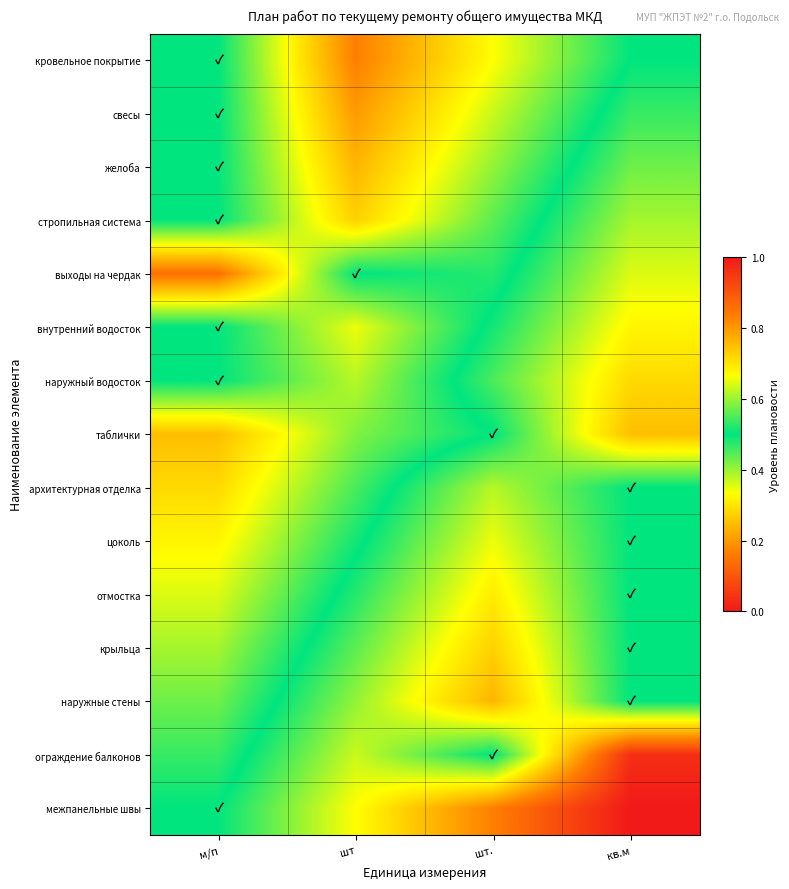

Reading left to right, what are all the values shown in this chart?

кровельное покрытие: м/п=0.5	шт=0.2	шт.=0.3	кв.м=0.5
свесы: м/п=0.5	шт=0.2	шт.=0.4	кв.м=0.5
желоба: м/п=0.5	шт=0.2	шт.=0.4	кв.м=0.6
стропильная система: м/п=0.5	шт=0.3	шт.=0.4	кв.м=0.6
выходы на чердак: м/п=0.1	шт=0.5	шт.=0.5	кв.м=0.6
внутренний водосток: м/п=0.5	шт=0.3	шт.=0.5	кв.м=0.7
наружный водосток: м/п=0.5	шт=0.4	шт.=0.5	кв.м=0.7
таблички: м/п=0.2	шт=0.4	шт.=0.5	кв.м=0.8
архитектурная отделка: м/п=0.3	шт=0.5	шт.=0.6	кв.м=0.5
цоколь: м/п=0.3	шт=0.5	шт.=0.7	кв.м=0.5
отмостка: м/п=0.4	шт=0.5	шт.=0.7	кв.м=0.5
крыльца: м/п=0.4	шт=0.6	шт.=0.7	кв.м=0.5
наружные стены: м/п=0.4	шт=0.6	шт.=0.8	кв.м=0.5
ограждение балконов: м/п=0.5	шт=0.6	шт.=0.5	кв.м=1.0
межпанельные швы: м/п=0.5	шт=0.7	шт.=0.8	кв.м=1.0